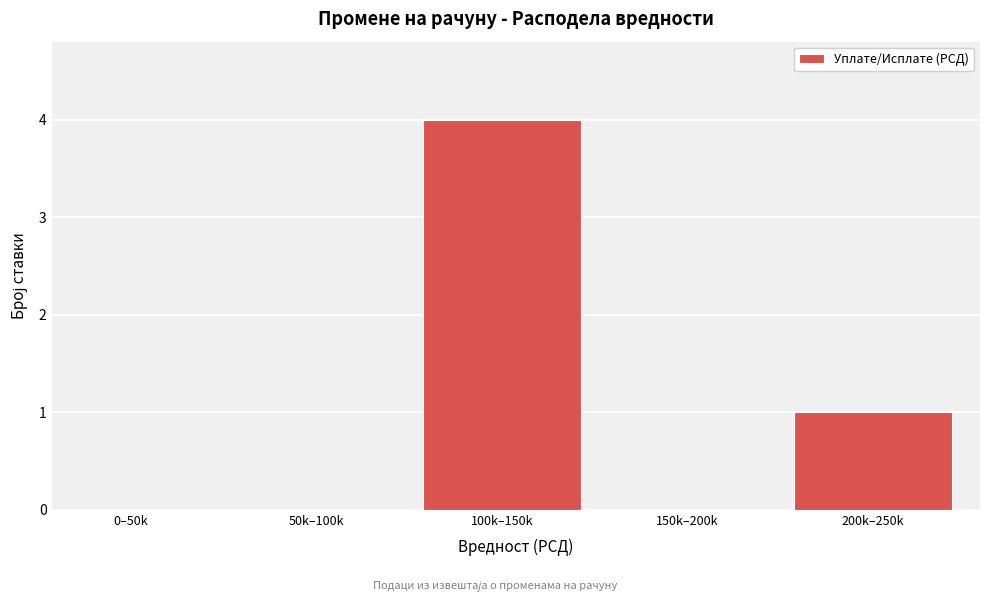

Reading left to right, transcribe all the data shown in this chart.

0–50k=0	50k–100k=0	100k–150k=4	150k–200k=0	200k–250k=1